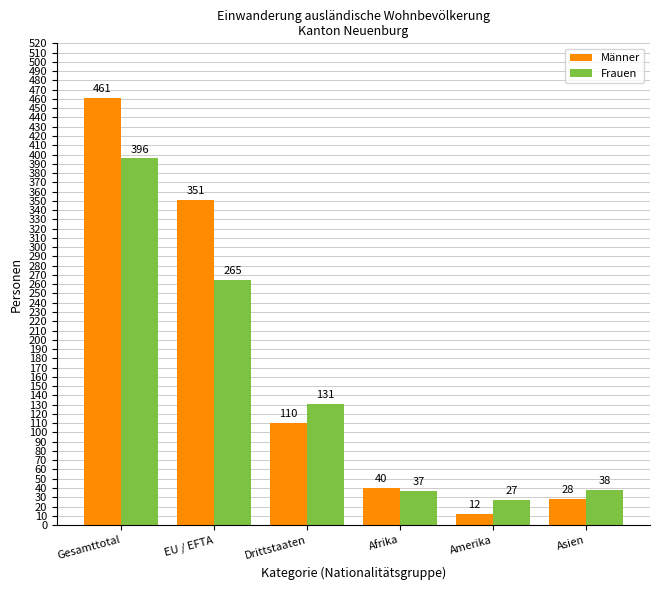

At which category does the chart reach its minimum across all series?

Amerika